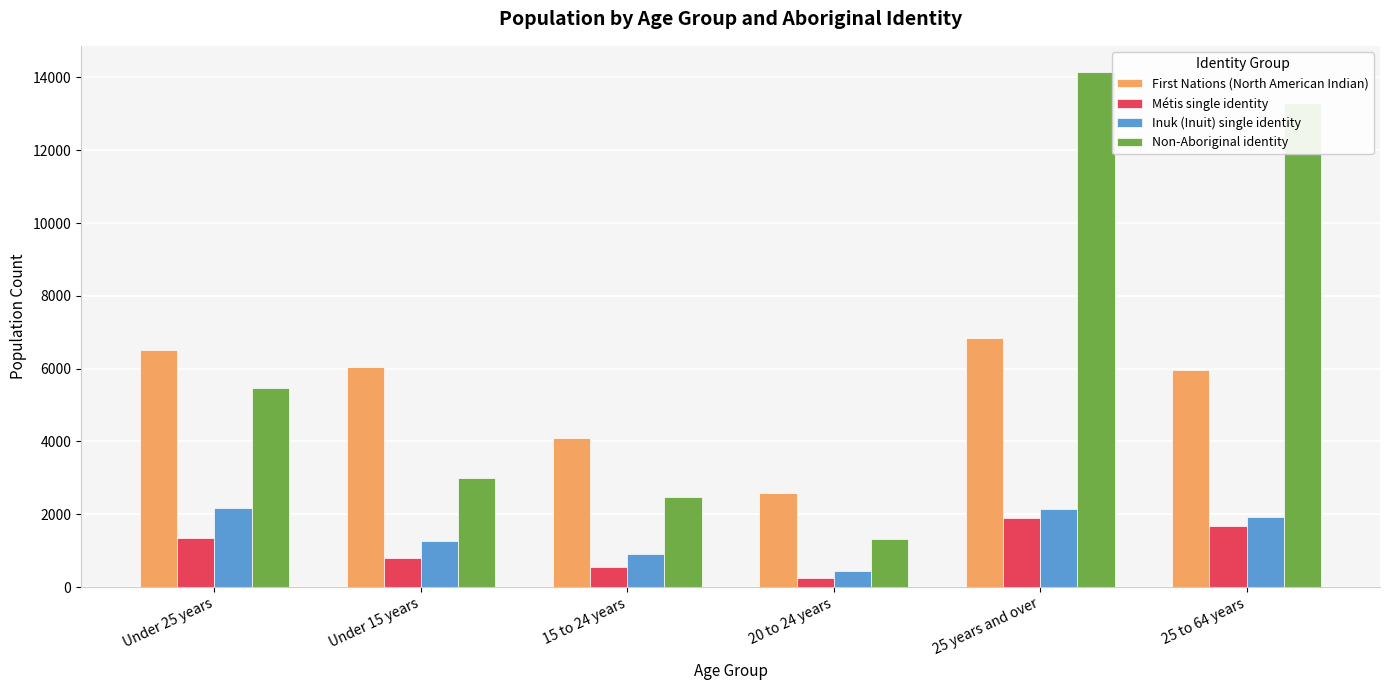

At which label does Non-Aboriginal identity reach its peak?

25 years and over